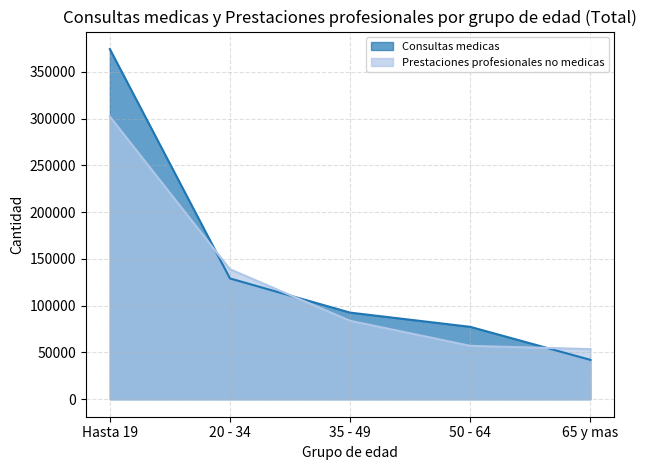

True or false: Prestaciones profesionales no medicas and Consultas medicas intersect in this chart.

True